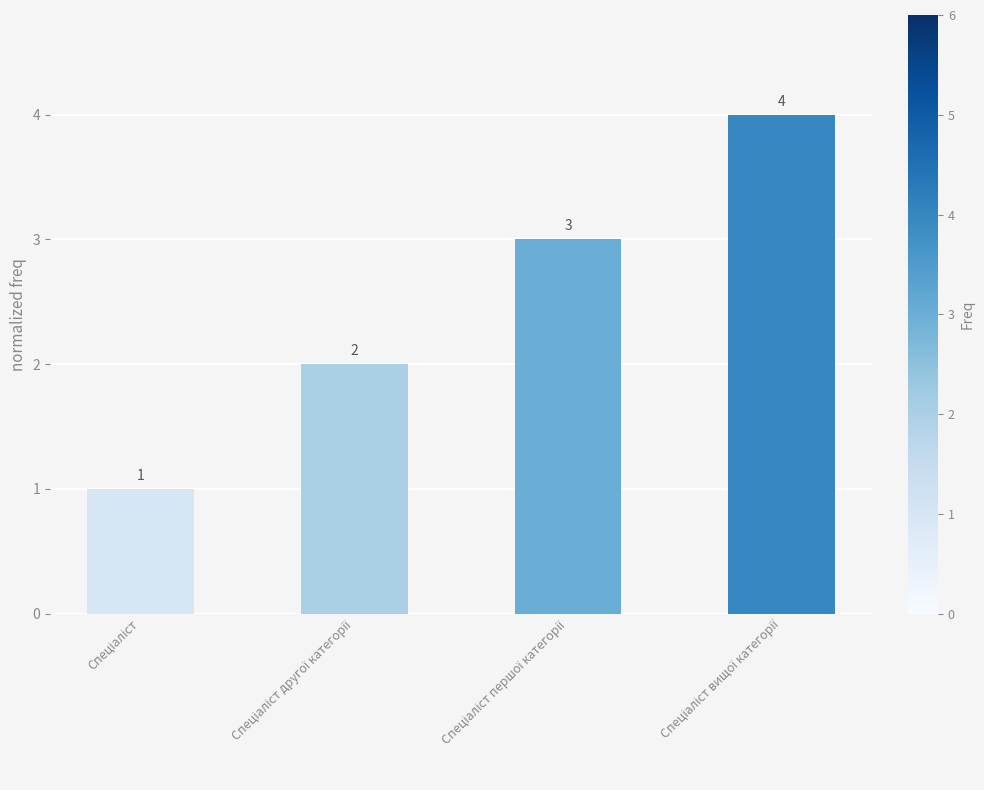

Count the values in the range 2 to 4.

3